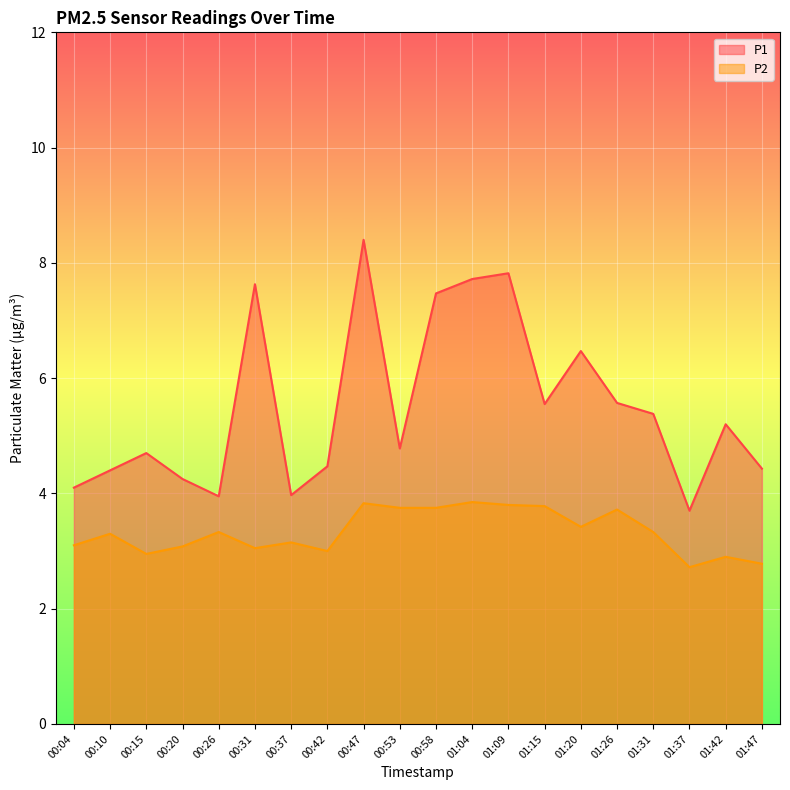

True or false: P2 and P1 cross at least once.

False